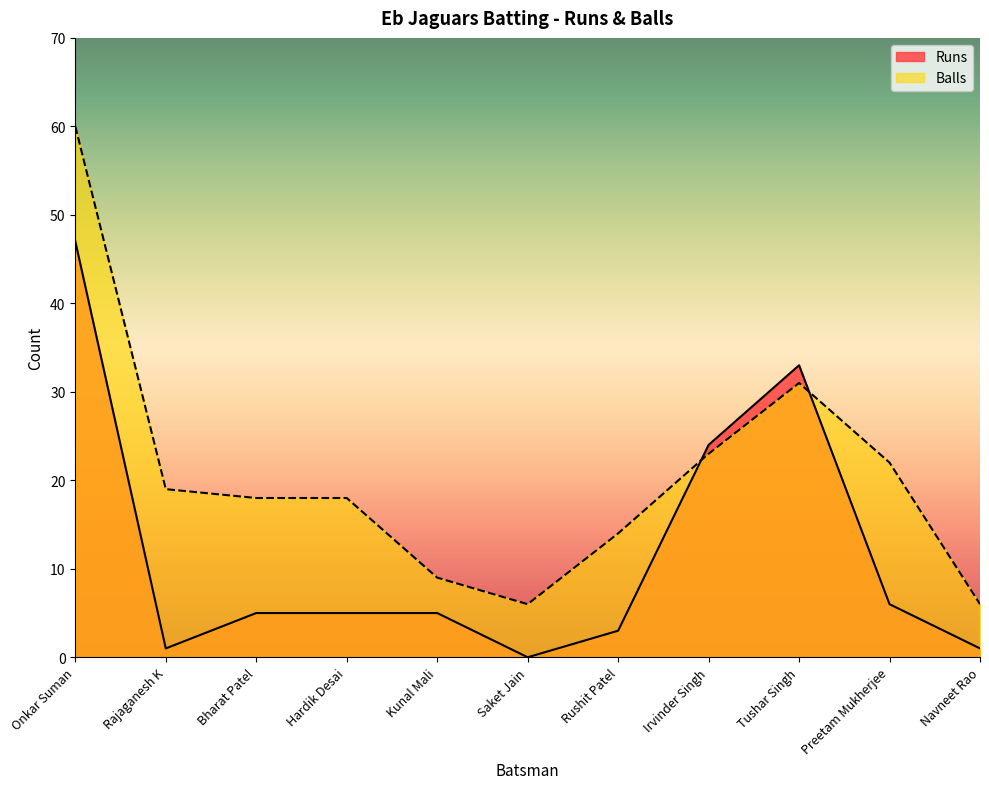

What are all the series names shown in the legend?

Runs, Balls